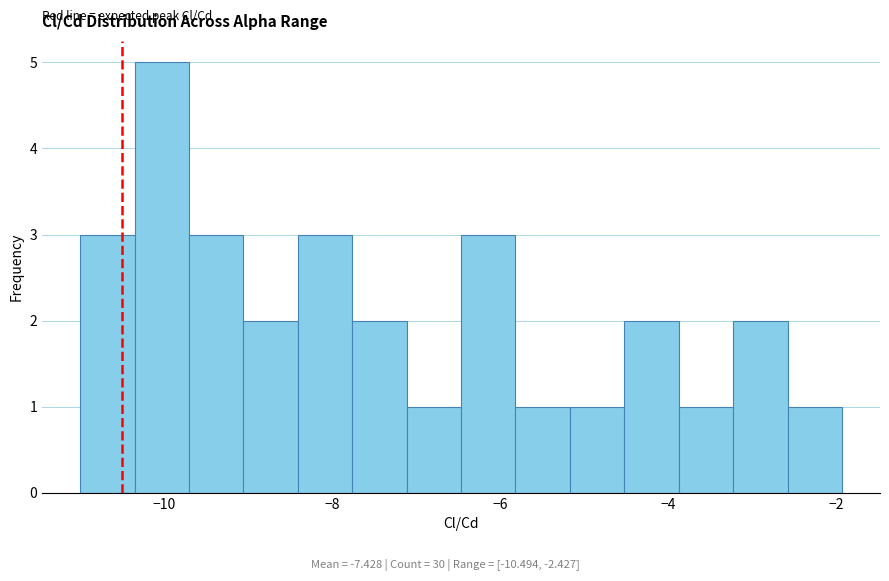

Read against the x-axis, roughly where is the centre of the tallest bar?

-10.0